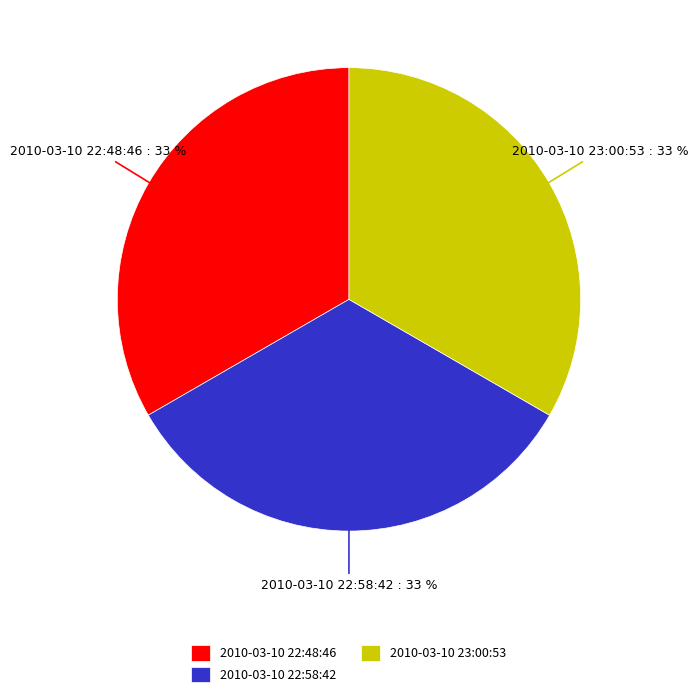

Does 2010-03-10 22:58:42 represent more than half of the total?

No